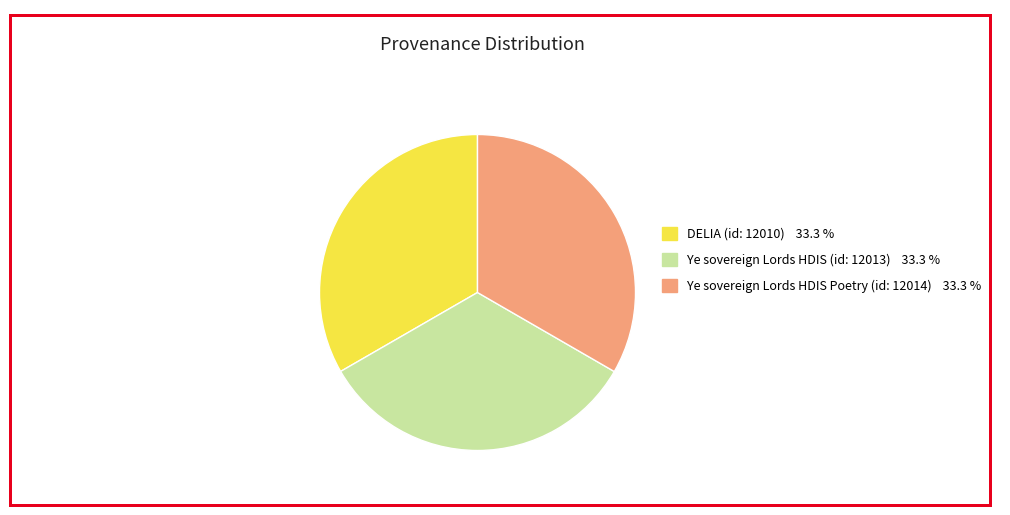

What is the ratio of the value at DELIA (id: 12010) 33.3 % to the value at Ye sovereign Lords HDIS Poetry (id: 12014) 33.3 %?

1.0